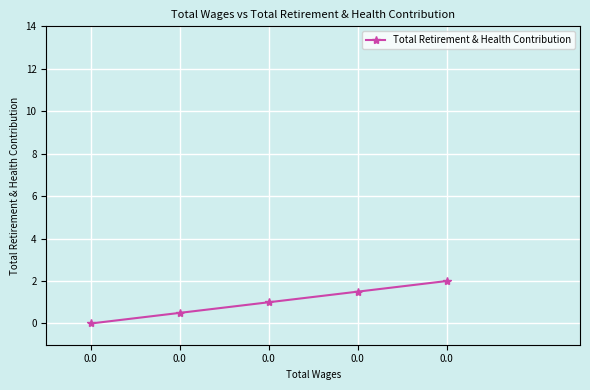

True or false: there are more than 0 points higher than both neighbors.

False